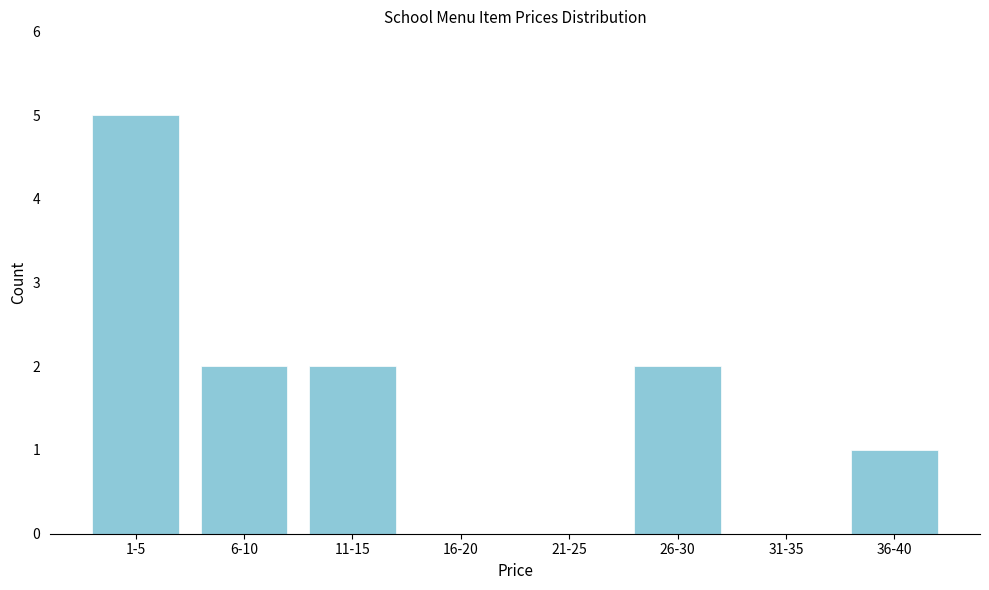

Reading right to left, list all the values displayed in this chart.

36-40=1	31-35=0	26-30=2	21-25=0	16-20=0	11-15=2	6-10=2	1-5=5